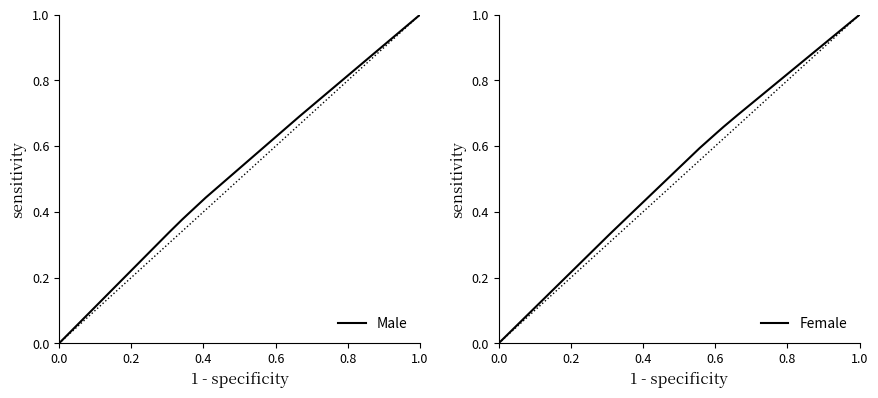

Reading left to right, transcribe all the data shown in this chart.

Male: 0.0	0.3	0.4	0.4	0.4	0.6	0.7	0.8	0.9	1.0	1.0
Female: 0.0	0.1	0.2	0.3	0.4	0.6	0.6	0.7	0.7	1.0	1.0